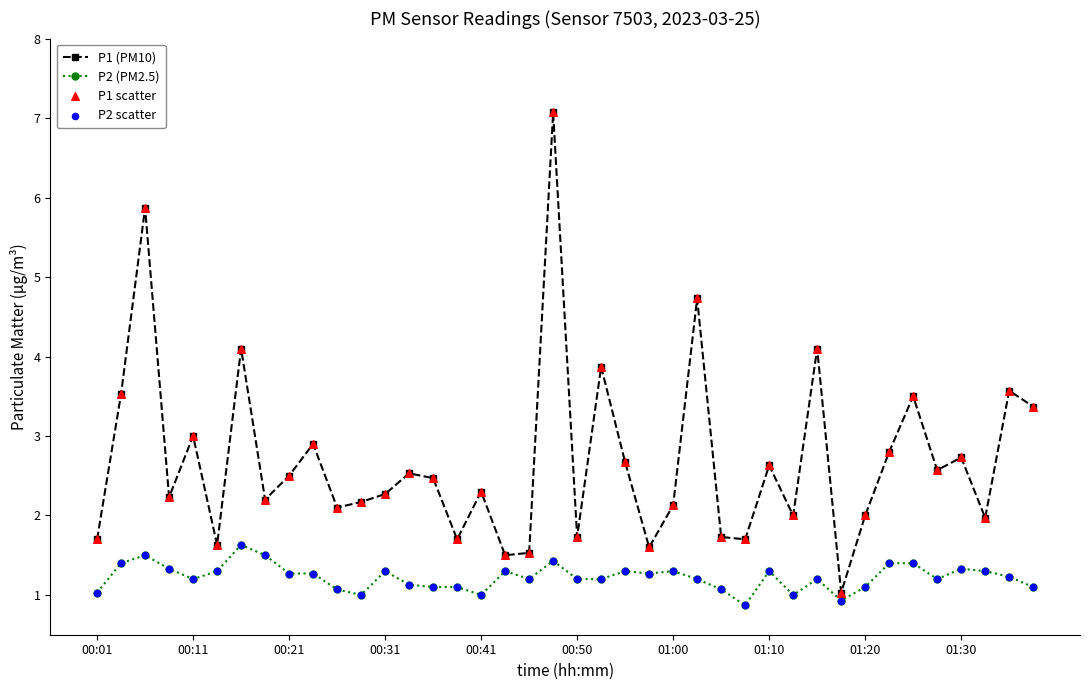

Which series has the largest range (max minus min)?

P1 (PM10)